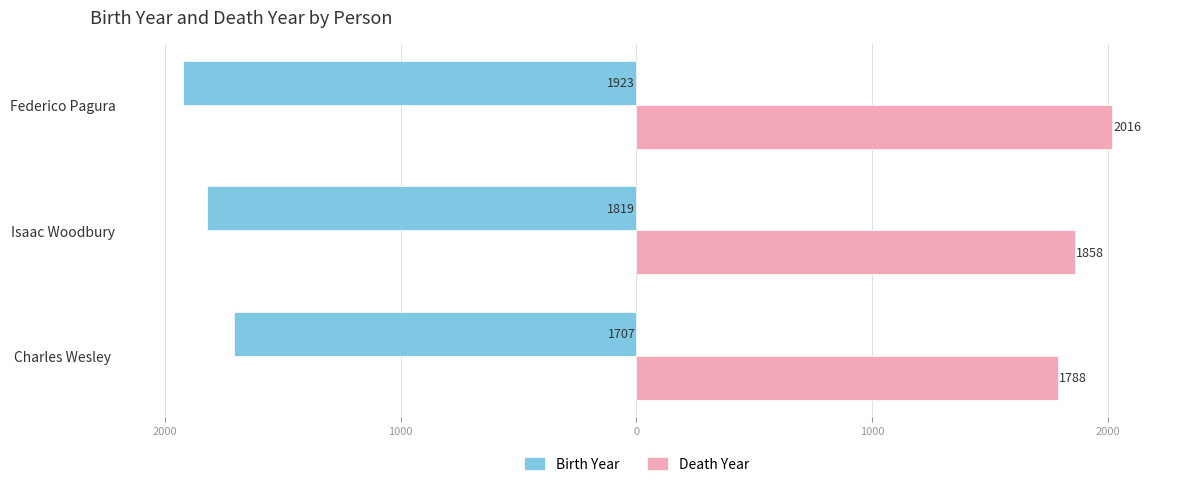

Rank the series by their average value, from lowest to highest.

Birth Year, Death Year